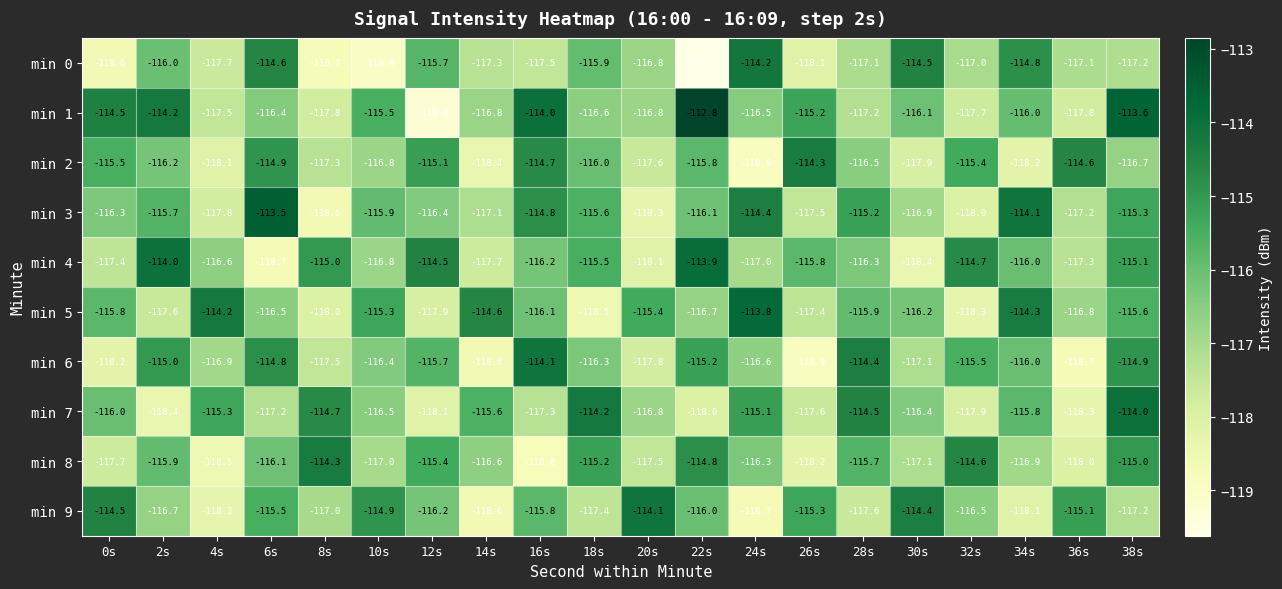

Which series has the largest total across all categories?

min 1